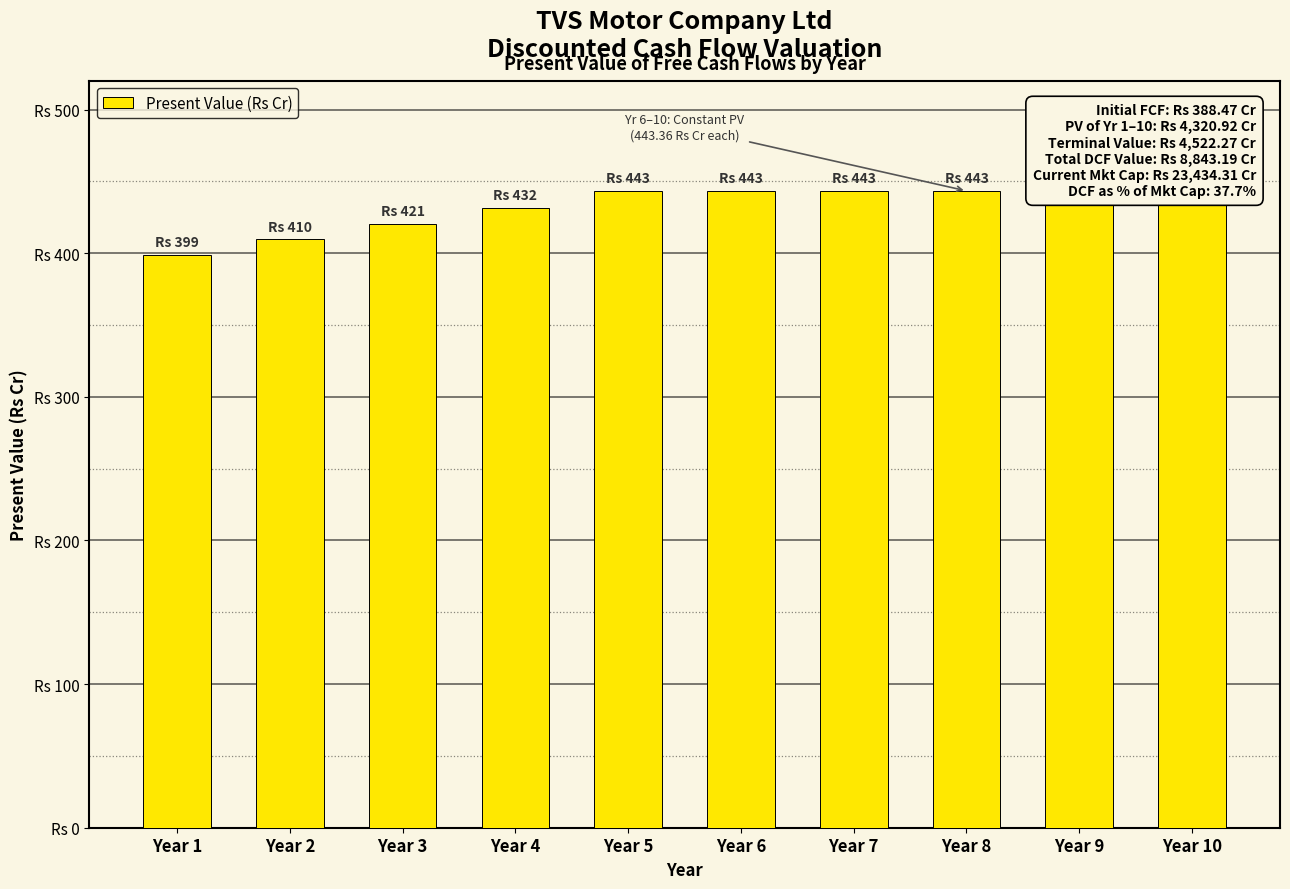

Rank the categories by value from lowest to highest.

Year 1, Year 2, Year 3, Year 4, Year 5, Year 6, Year 7, Year 8, Year 9, Year 10